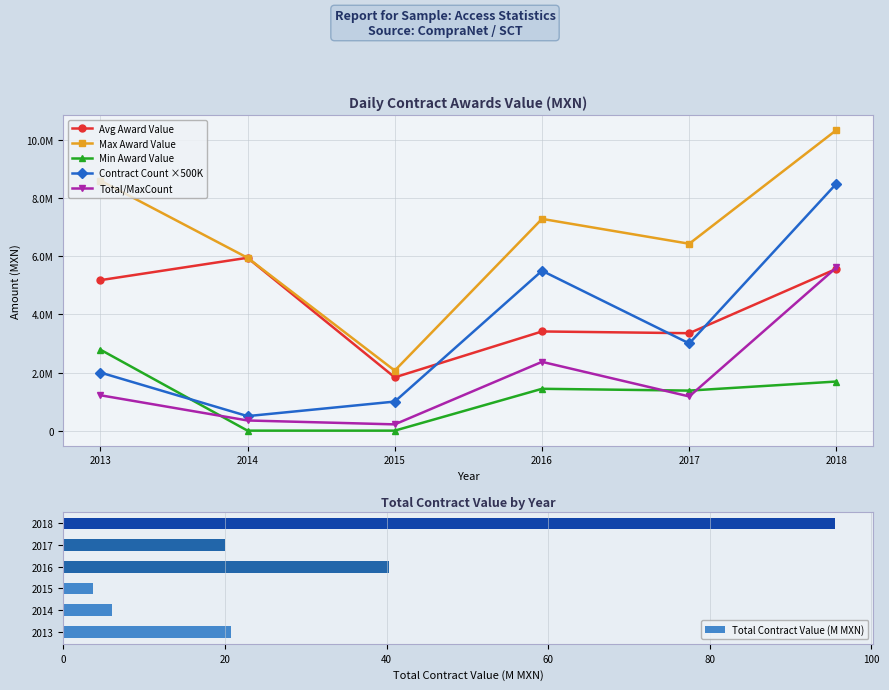

What are all the series names shown in the legend?

Avg Award Value, Max Award Value, Min Award Value, Contract Count ×500K, Total/MaxCount, Total Contract Value (M MXN)